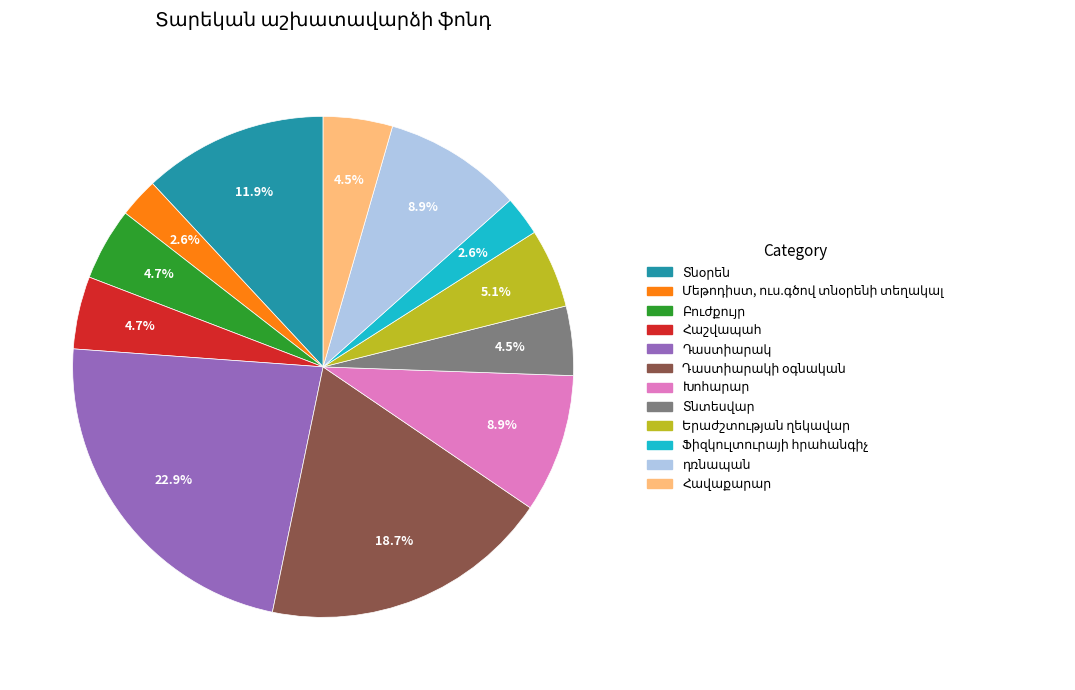

Count the number of slices in the pie.

12